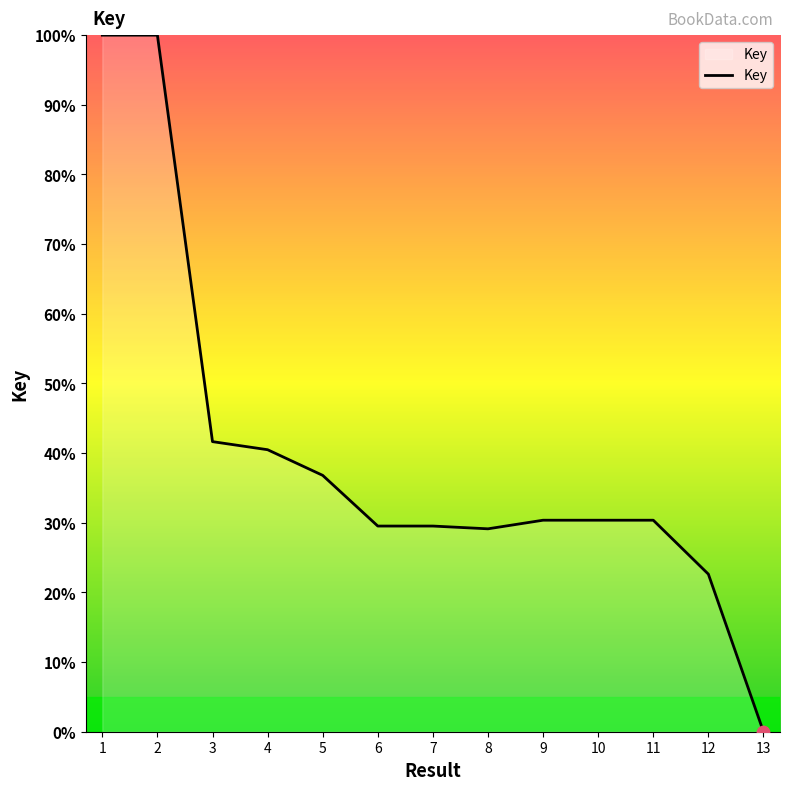

What is the change in value from 2 to 5?

-63.2